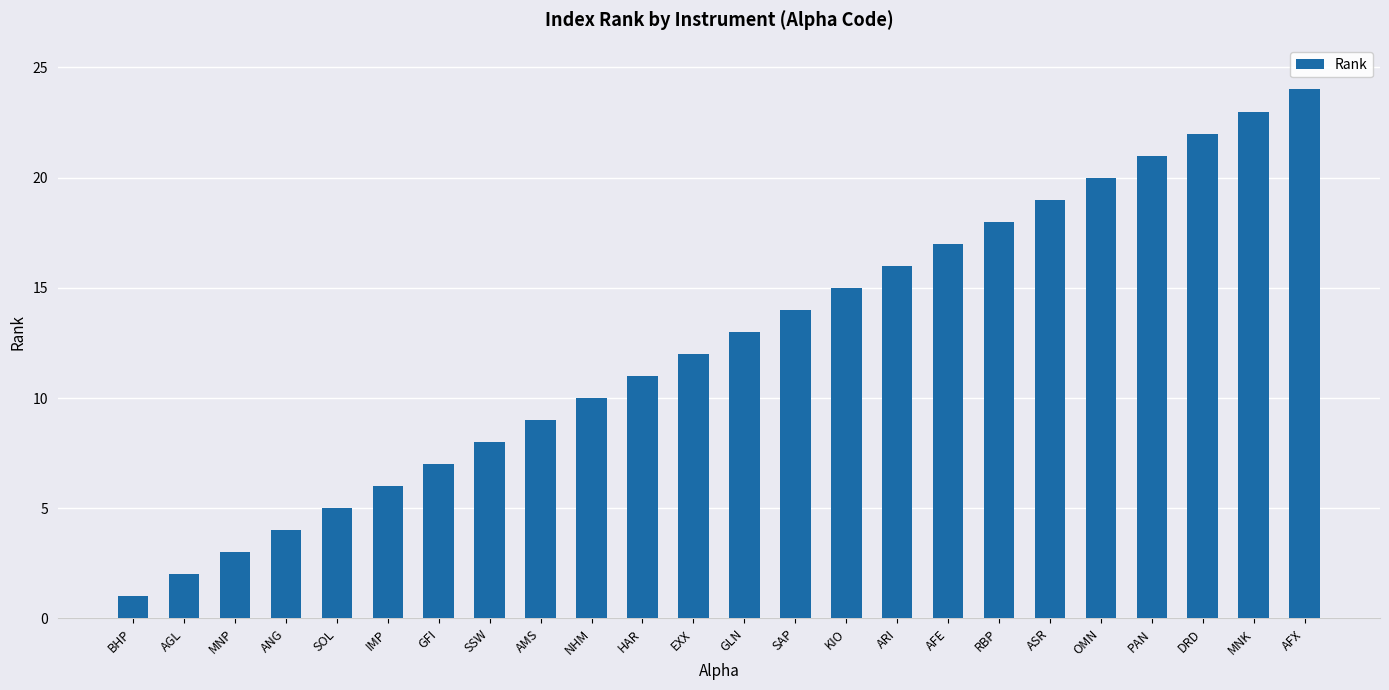

Are the bars grouped side by side (vs. stacked)?

No